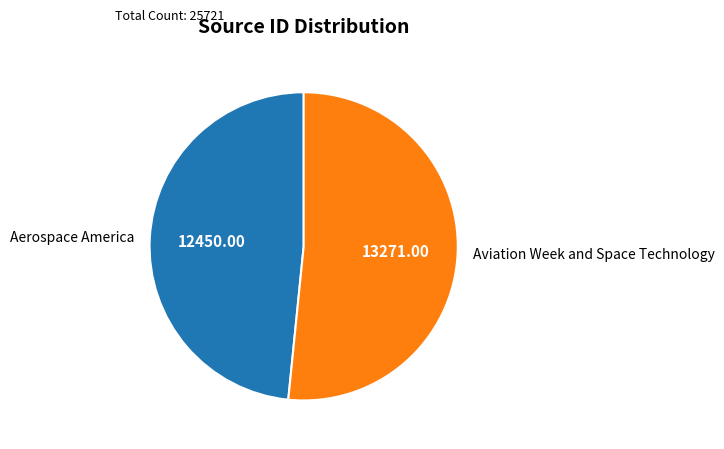

Which category has the biggest portion of the pie?

Aviation Week and Space Technology